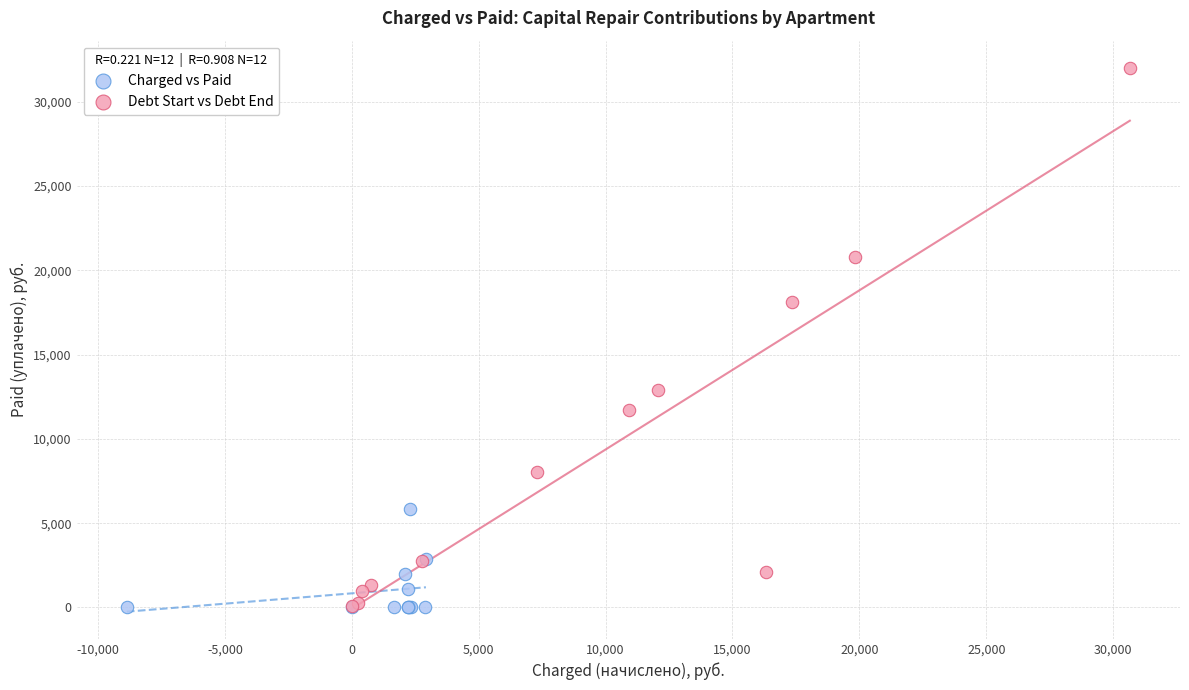

Which series reaches the maximum Y coordinate?

Debt Start vs Debt End